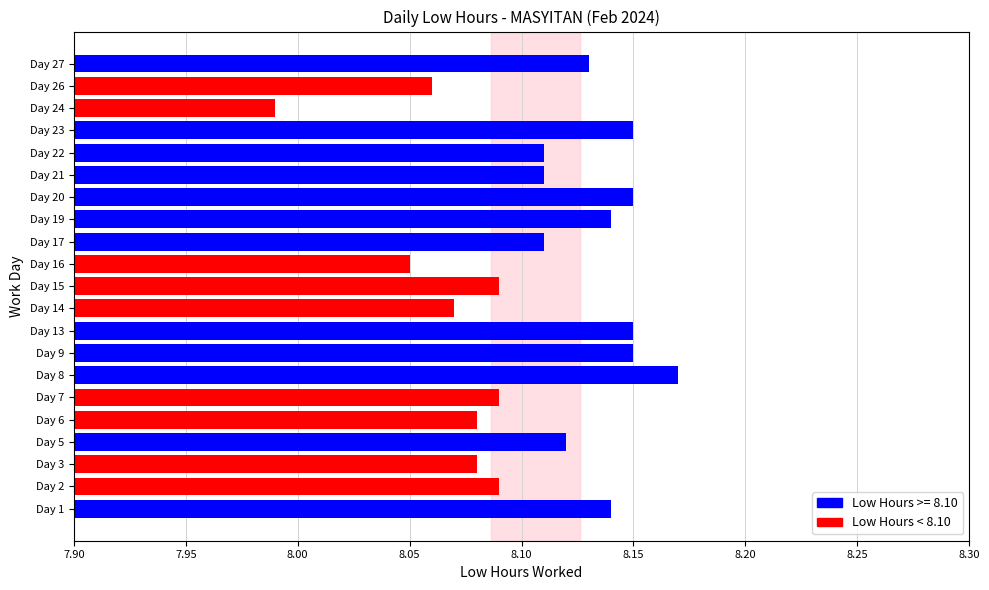

Which has a higher value, Day 16 or Day 8?

Day 8